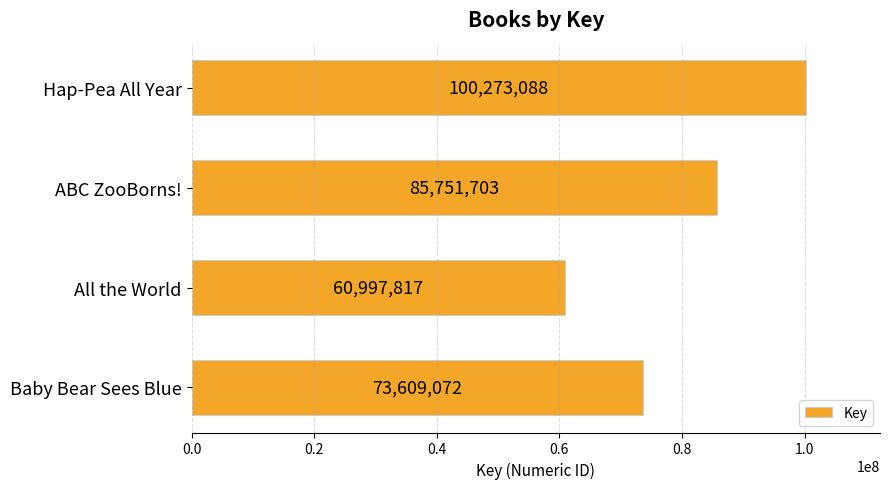

The chart shows a value of 36944814 at Baby Bear Sees Blue. True or false?

False